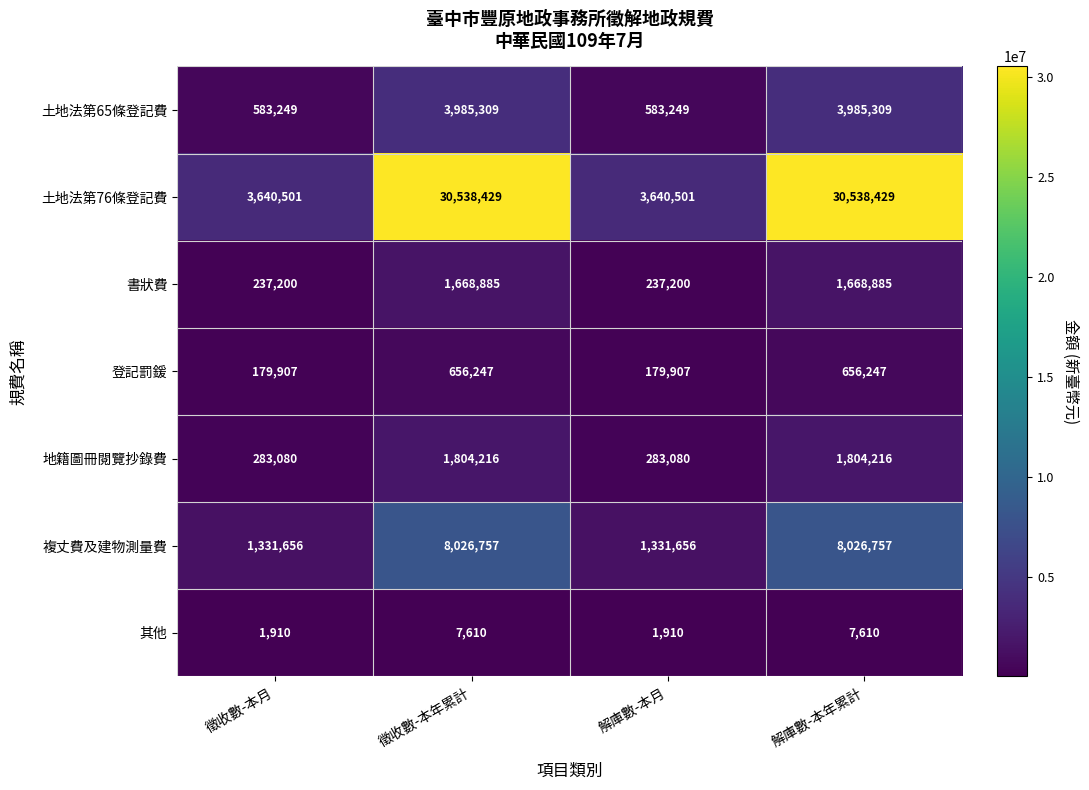

What is the approximate value of 土地法第65條登記費 at 徵收數-本月, to the nearest 10?

583250